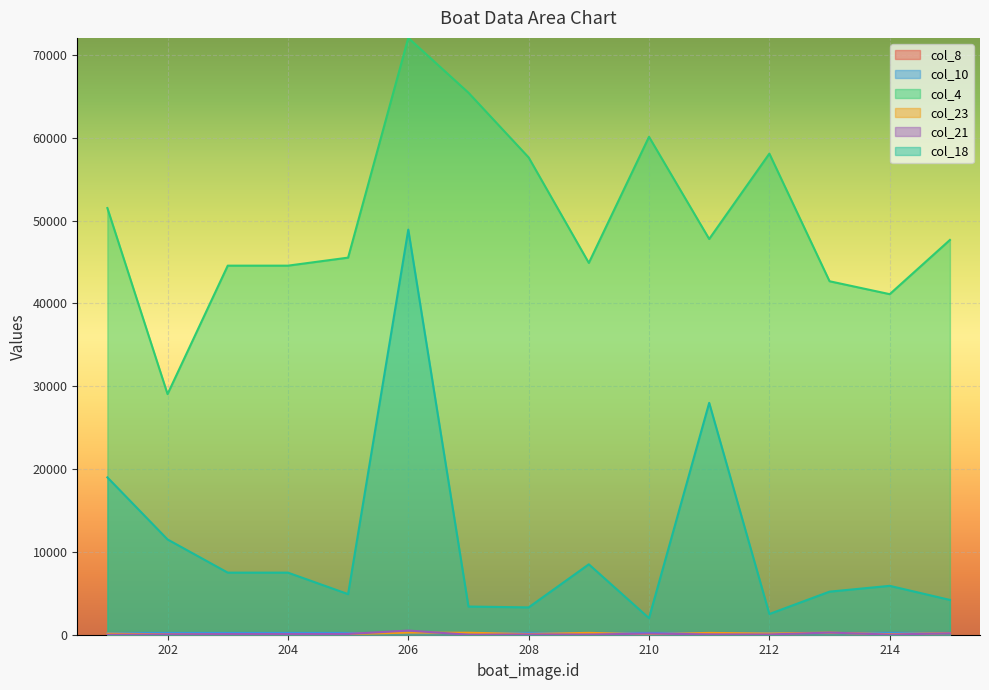

True or false: col_21 and col_23 cross at least once.

True